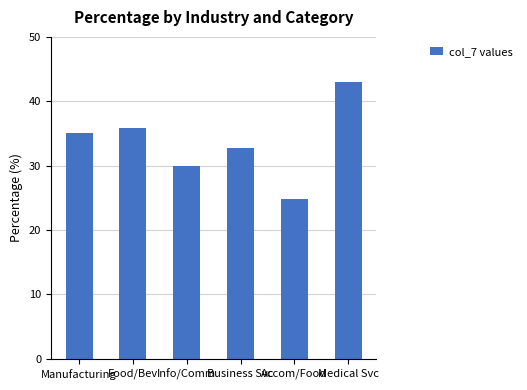

List the labels in order of value, largest first.

Medical Svc, Food/Bev, Manufacturing, Business Svc, Info/Comm, Accom/Food